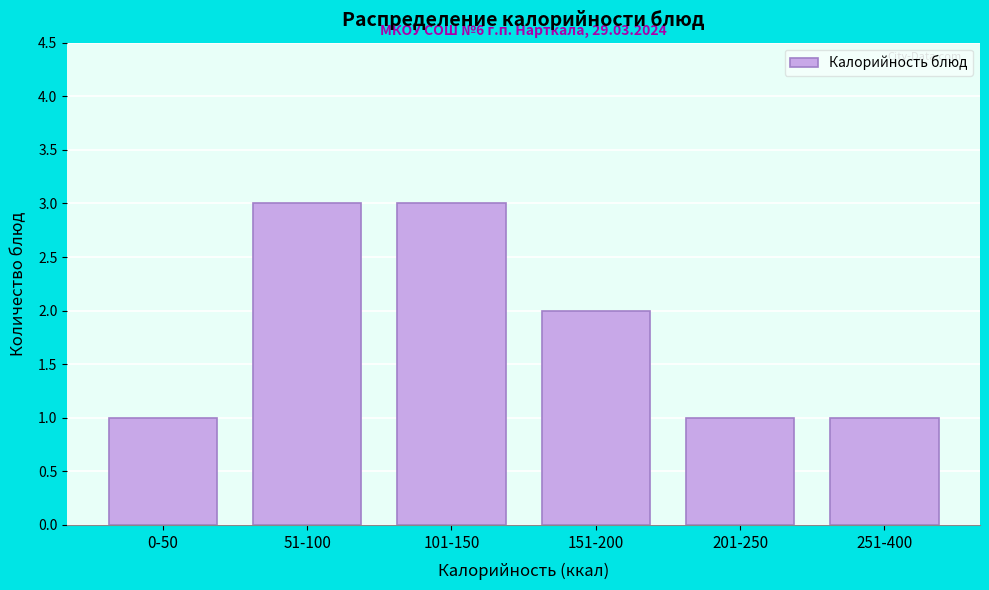

Reading left to right, what are all the values shown in this chart?

0-50=1	51-100=3	101-150=3	151-200=2	201-250=1	251-400=1